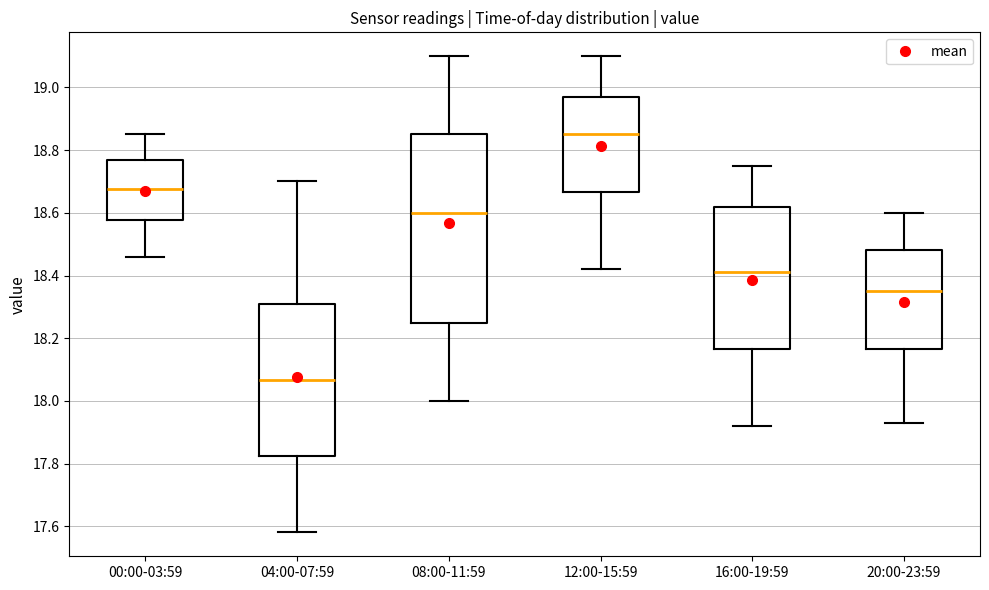

Which box's median line is the highest?

12:00-15:59